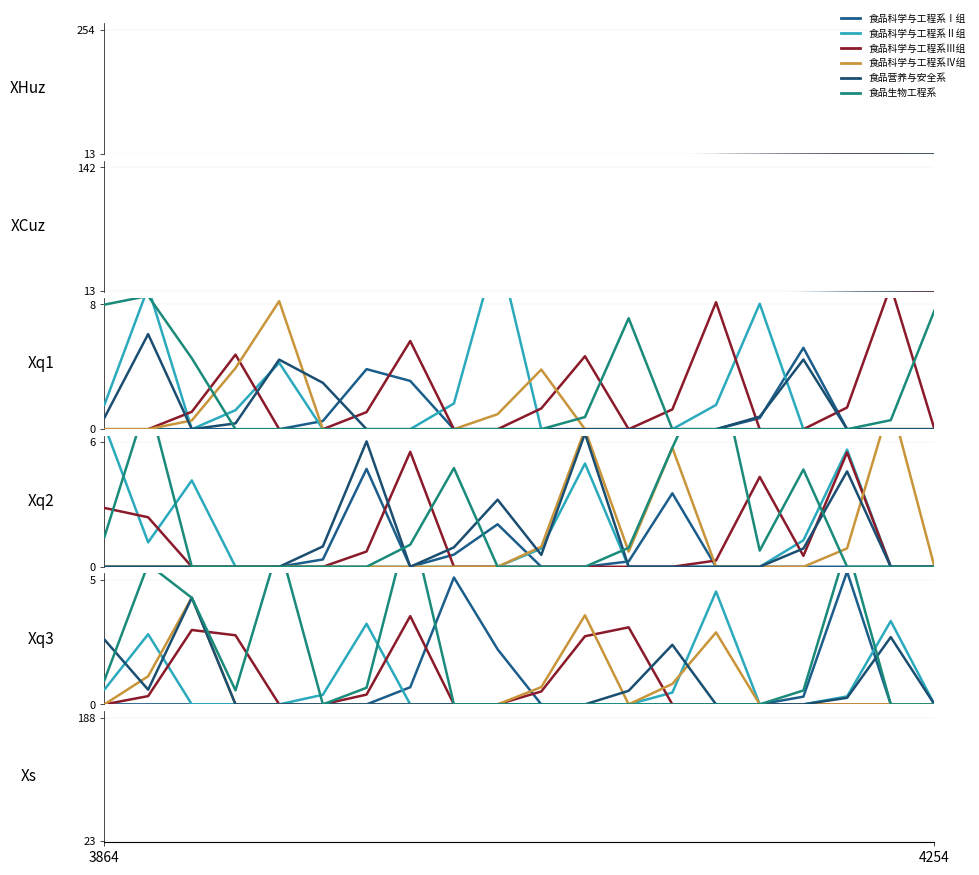

What is the value of the 食品科学与工程系Ⅱ组 point at the 3rd from the left?

3.0